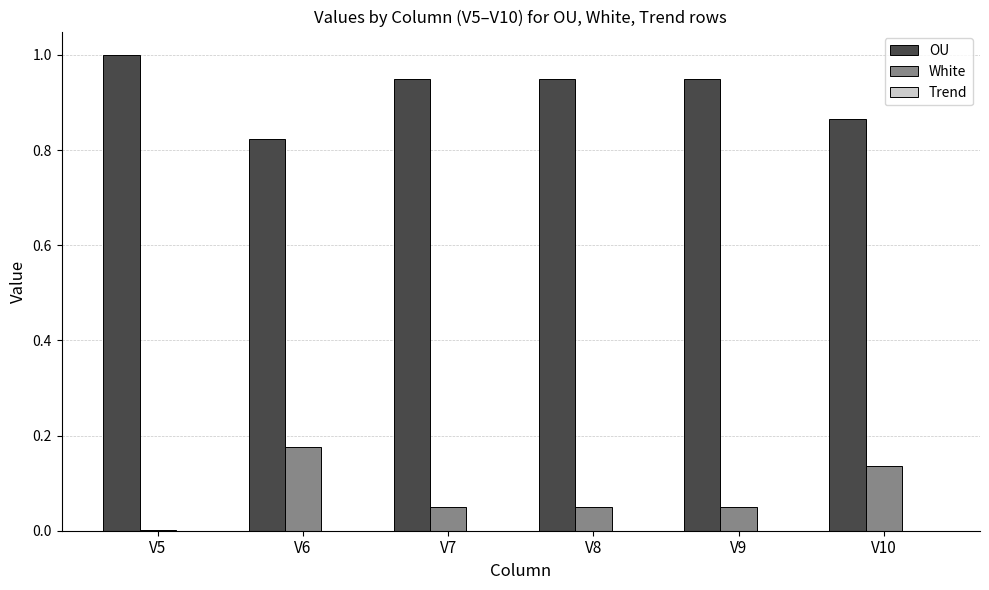

Which series has the largest total across all categories?

OU